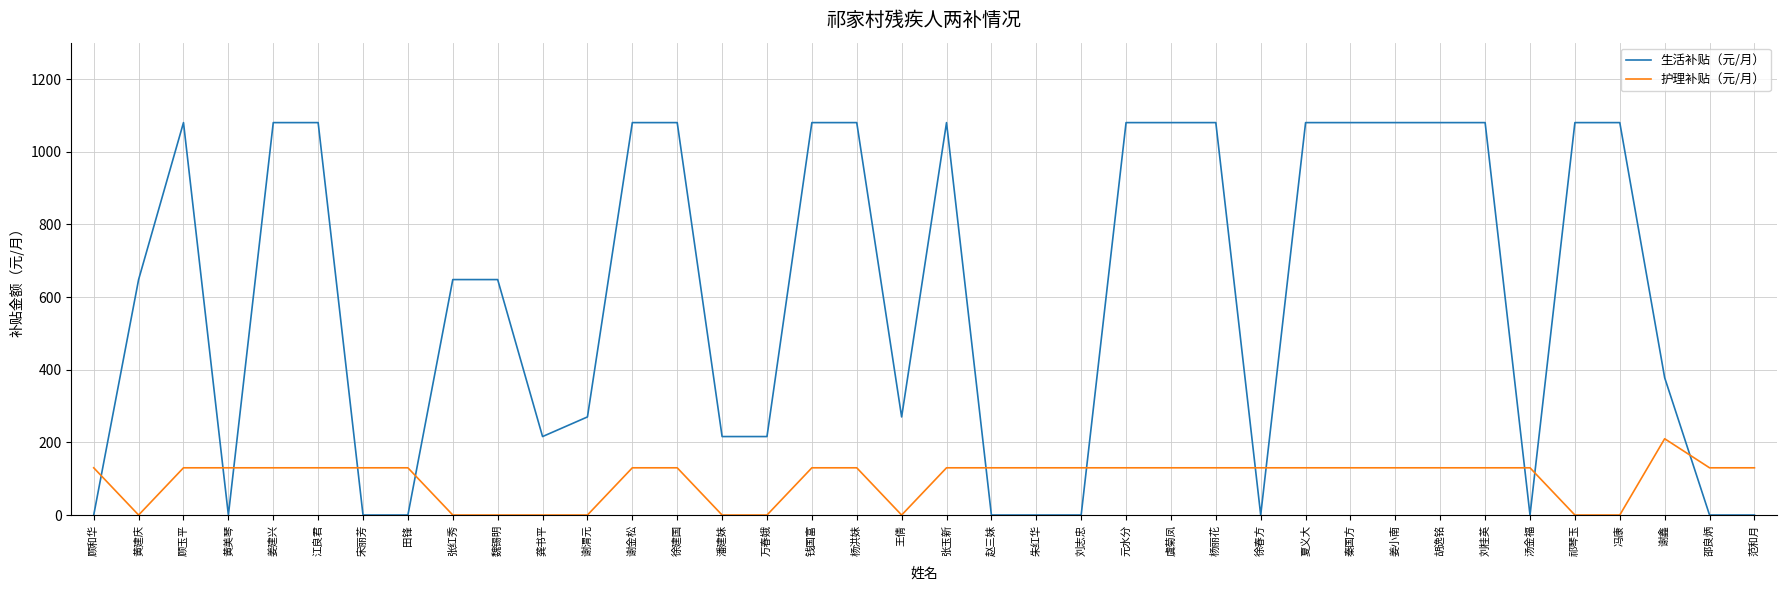

What is the difference between the maximum and minimum values in the 生活补贴（元/月） series?

1080